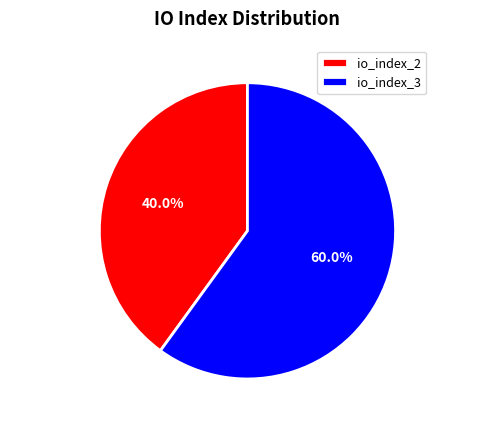

How many slices are in this pie chart?

2